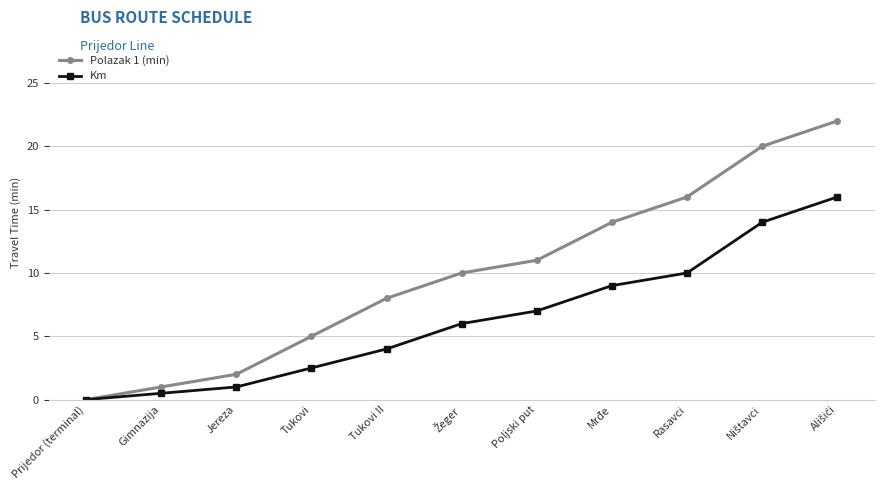

What is the average value of the Polazak 1 (min) series?

9.9